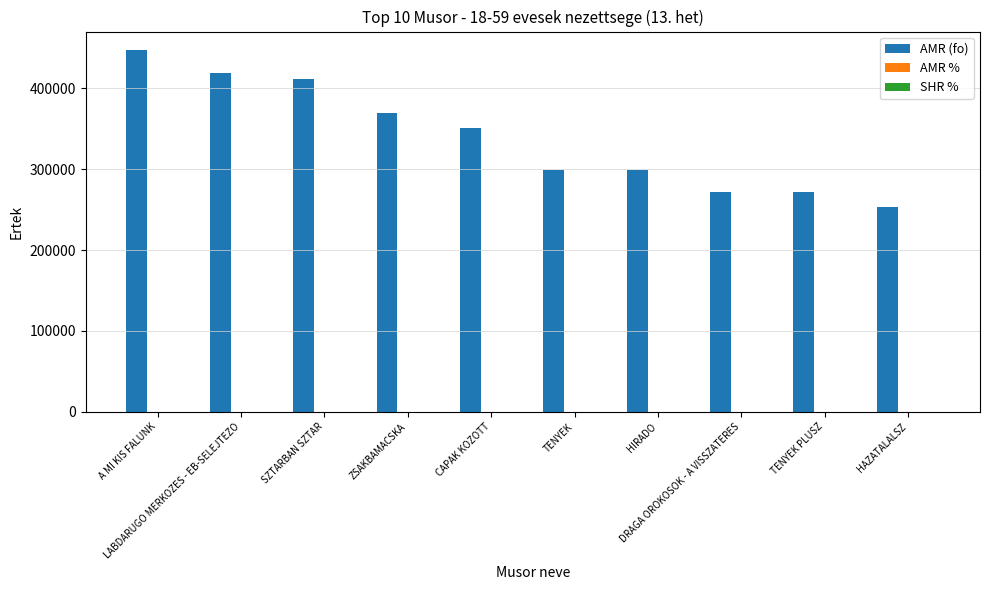

At which label does AMR (fo) first exceed 350902?

A MI KIS FALUNK